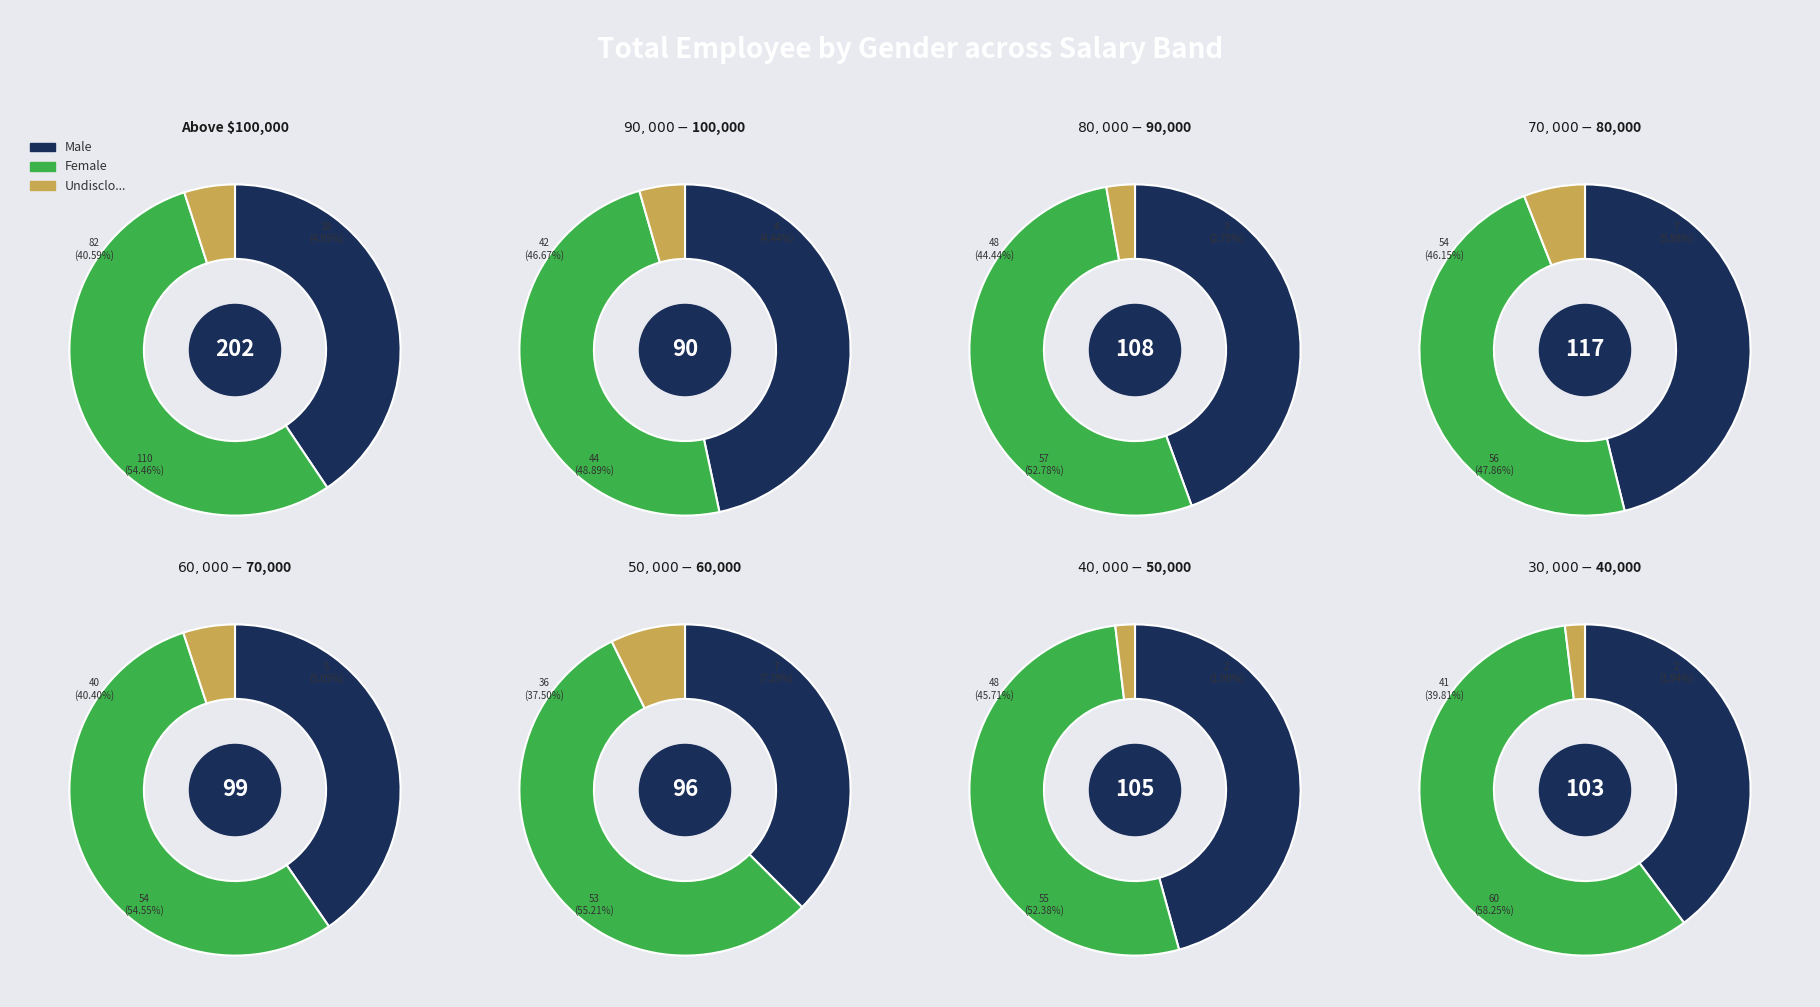

What portion of the pie excludes 3?

87.5%